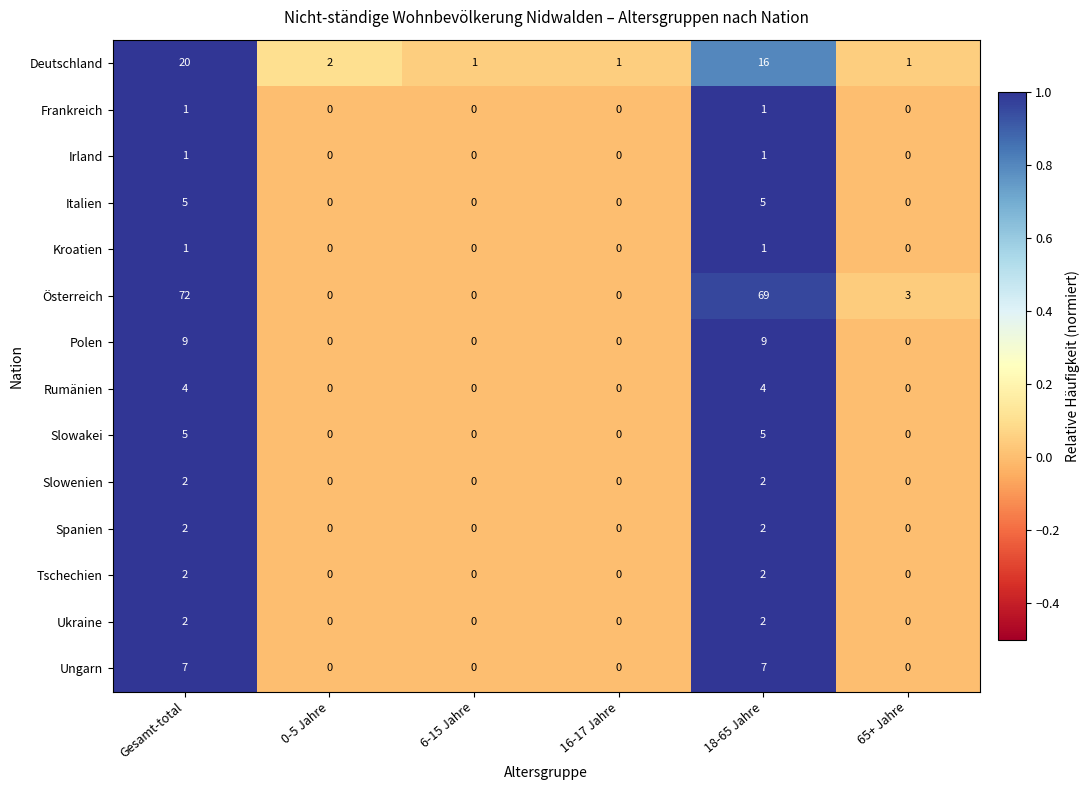

What is the highest value of the Rumänien series?

4